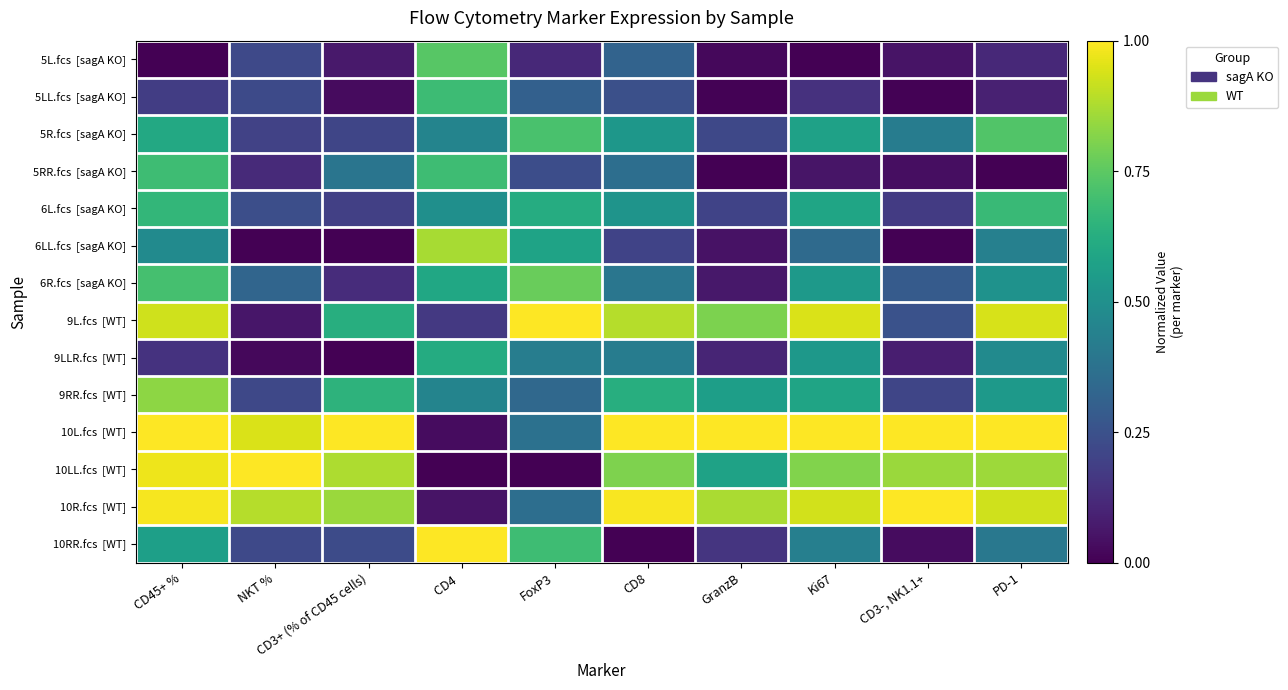

Which has a higher value, FoxP3 or CD3+ (% of CD45 cells)?

FoxP3